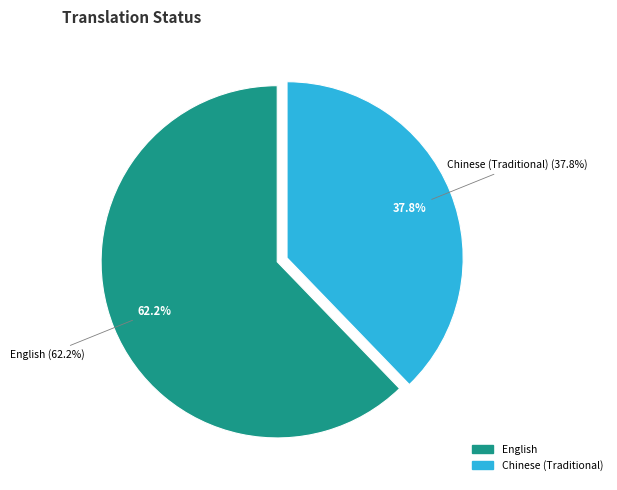

What is the majority slice?

English